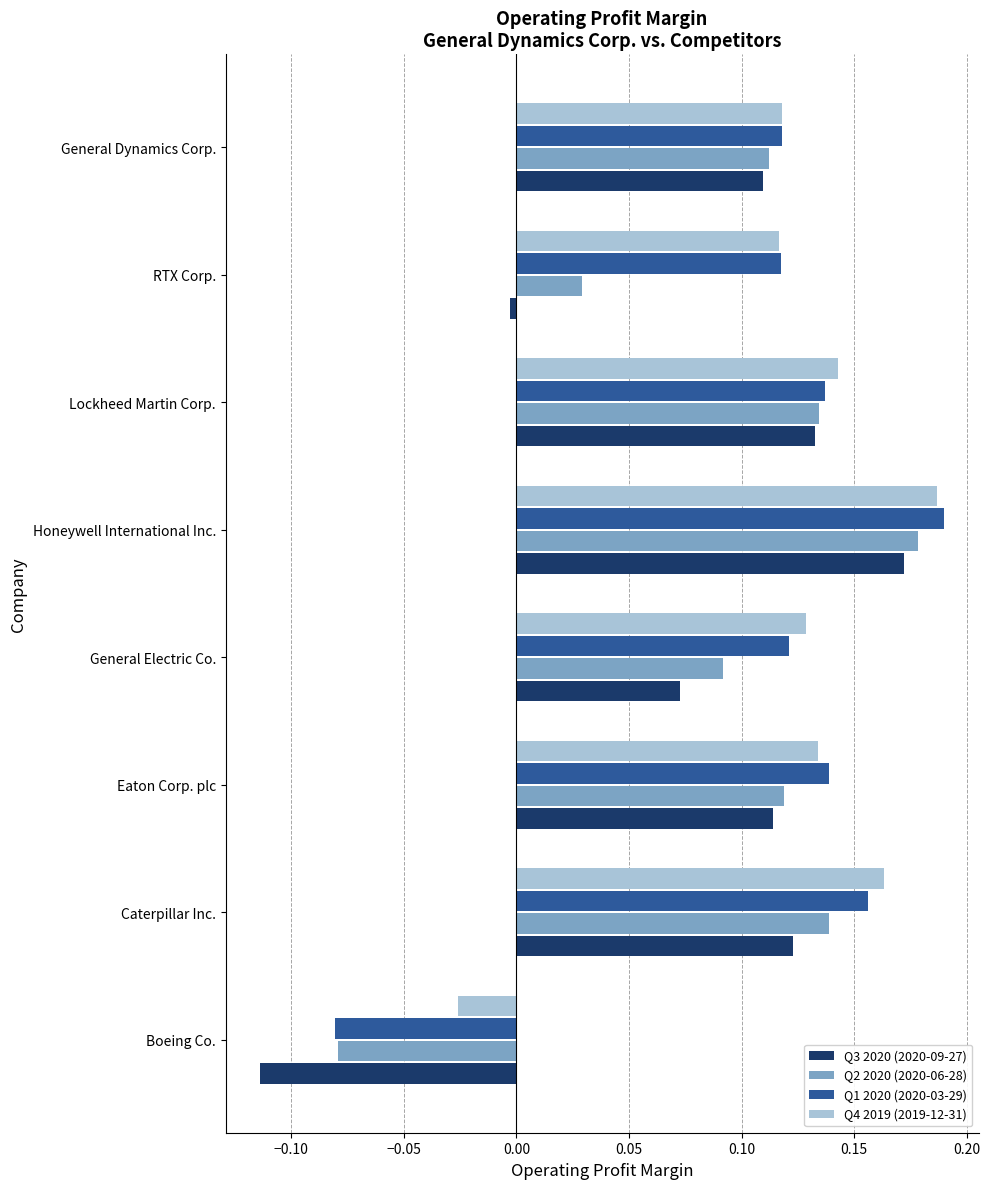

Which series changed the most between Honeywell International Inc. and Lockheed Martin Corp.?

Q1 2020 (2020-03-29)